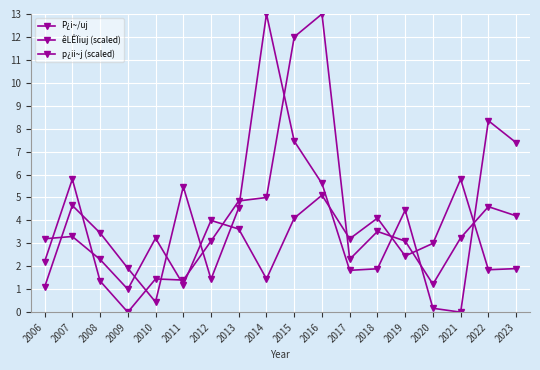

At which label is êLÊÏiuj (scaled) closest to 6?

2016